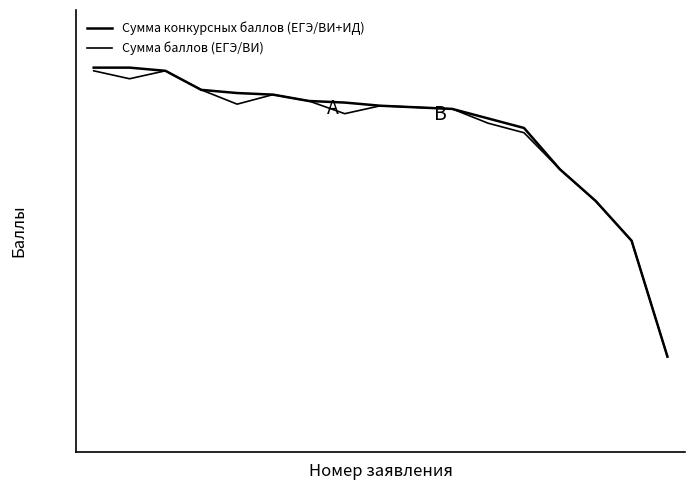

Does the chart display data point markers on the line(s)?

No